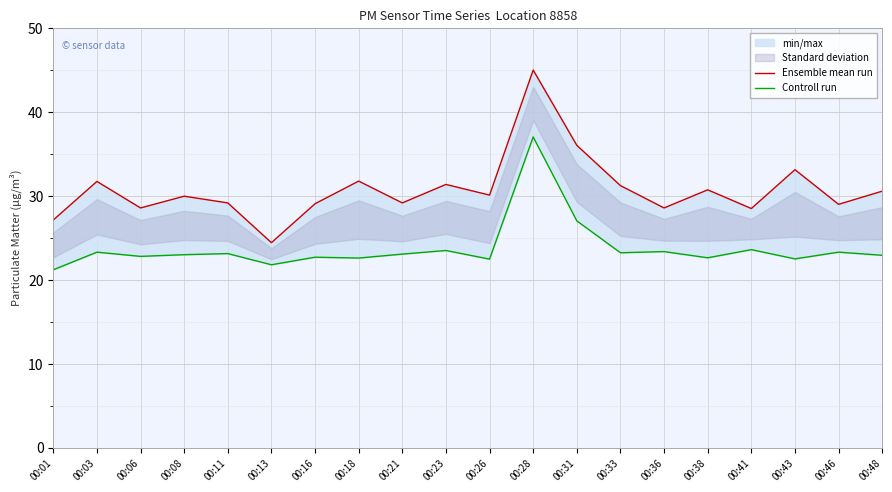

What is the greatest value displayed?

45.0